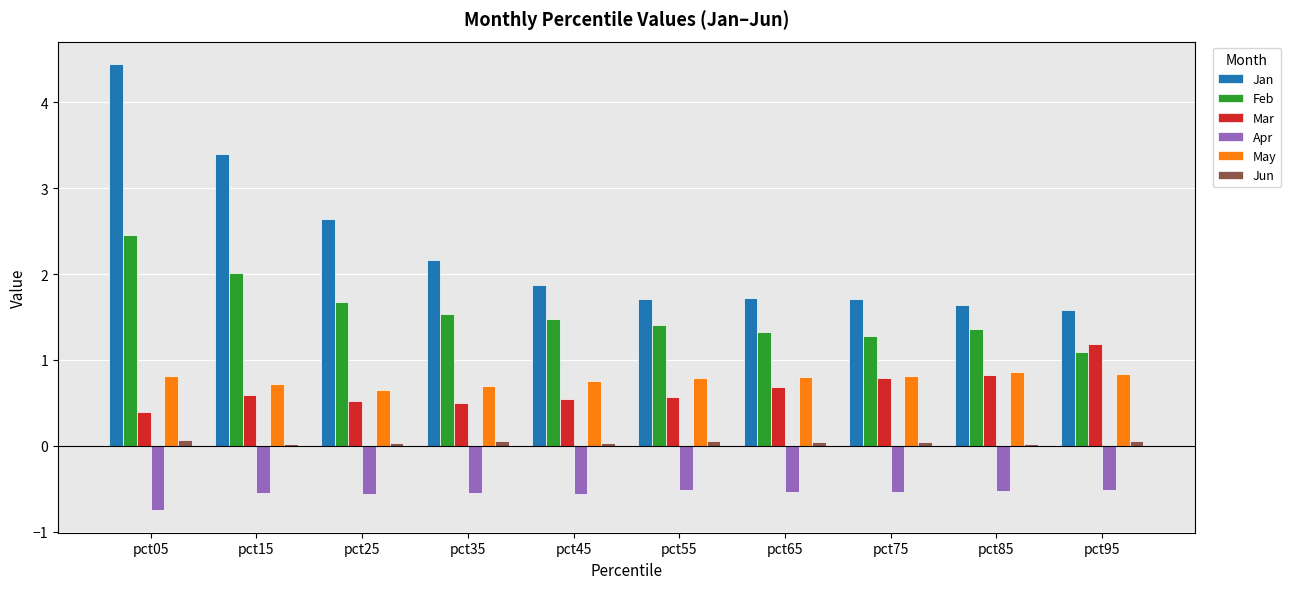

What is the sum of all Jan values?

22.9